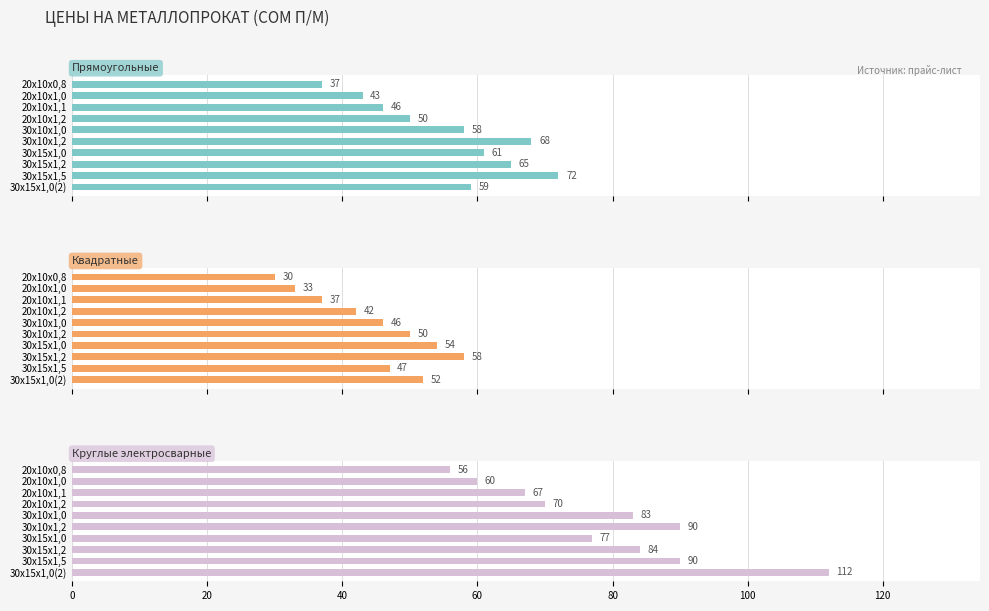

The Круглые электросварные series shows 41 at 20х10х1,0. True or false?

False